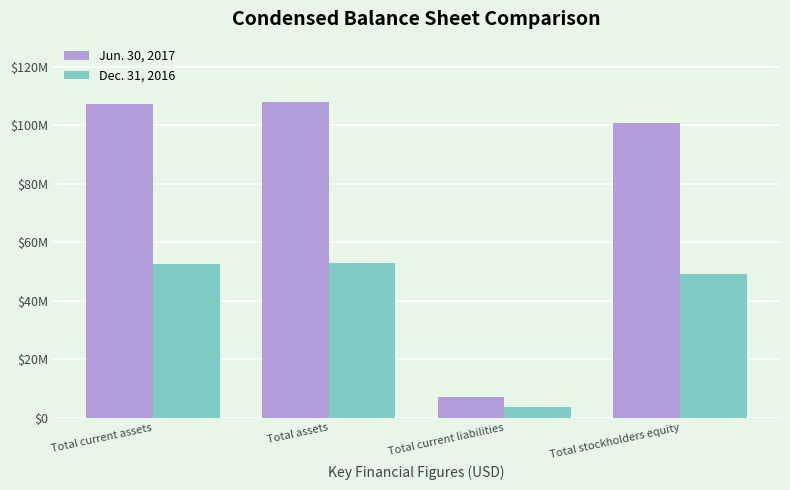

Which series has the largest range (max minus min)?

Jun. 30, 2017